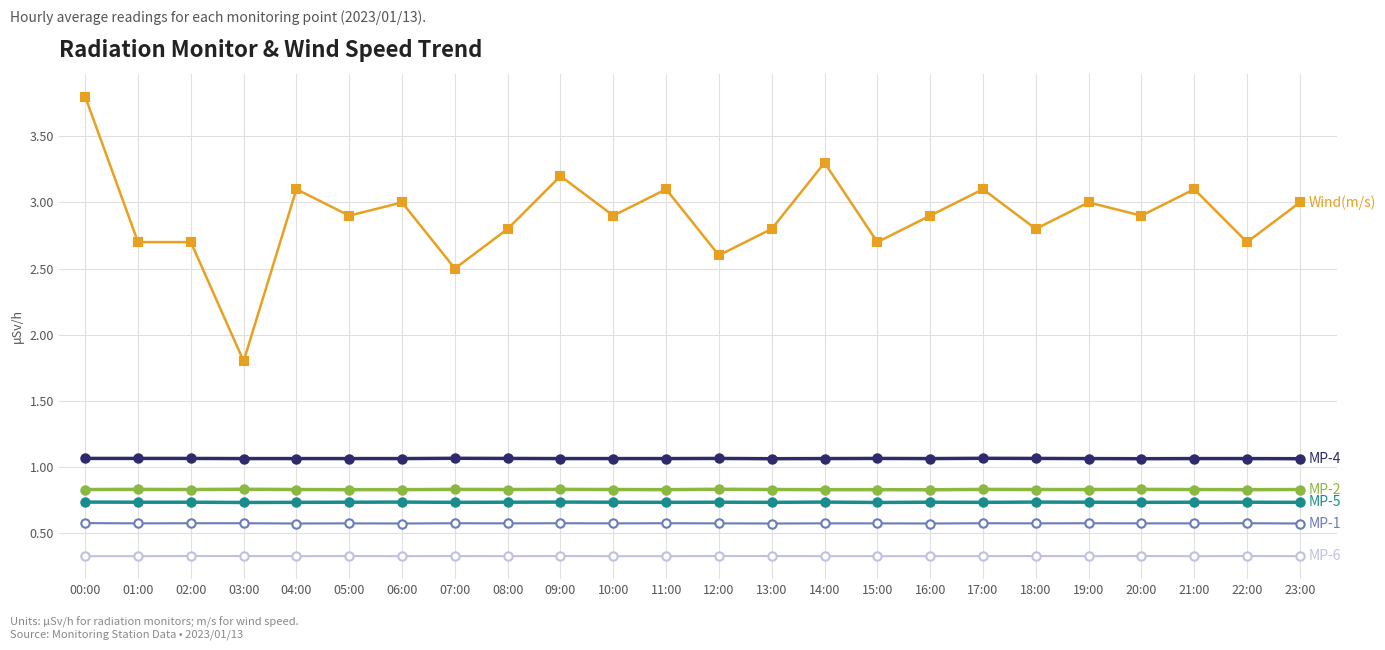

Which category has the highest value across all series?

00:00